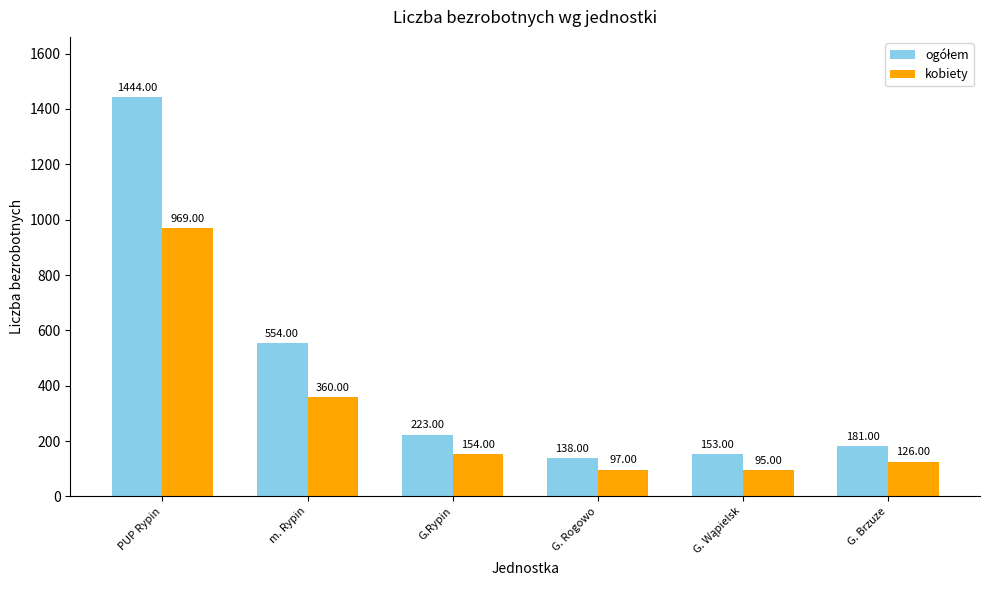

At how many categories does at least one series exceed 1048?

1